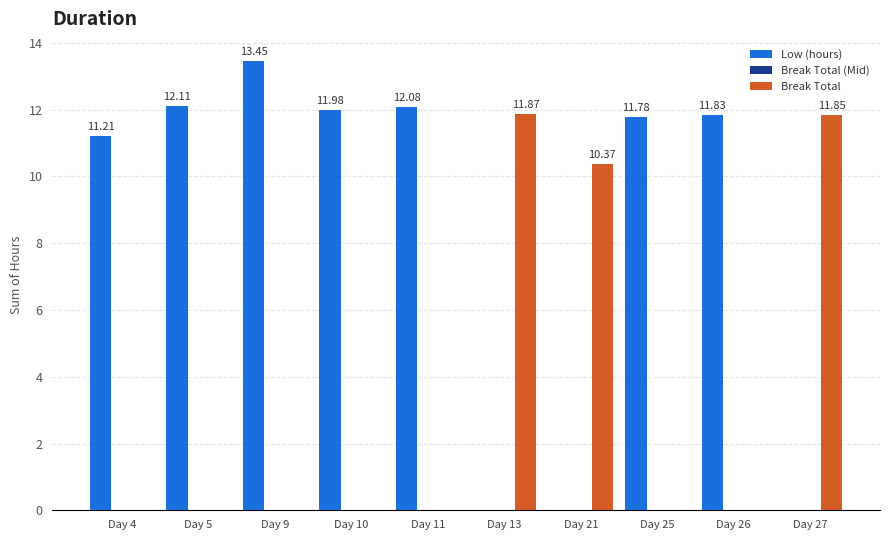

What is the total value across all series at Day 5?

12.1